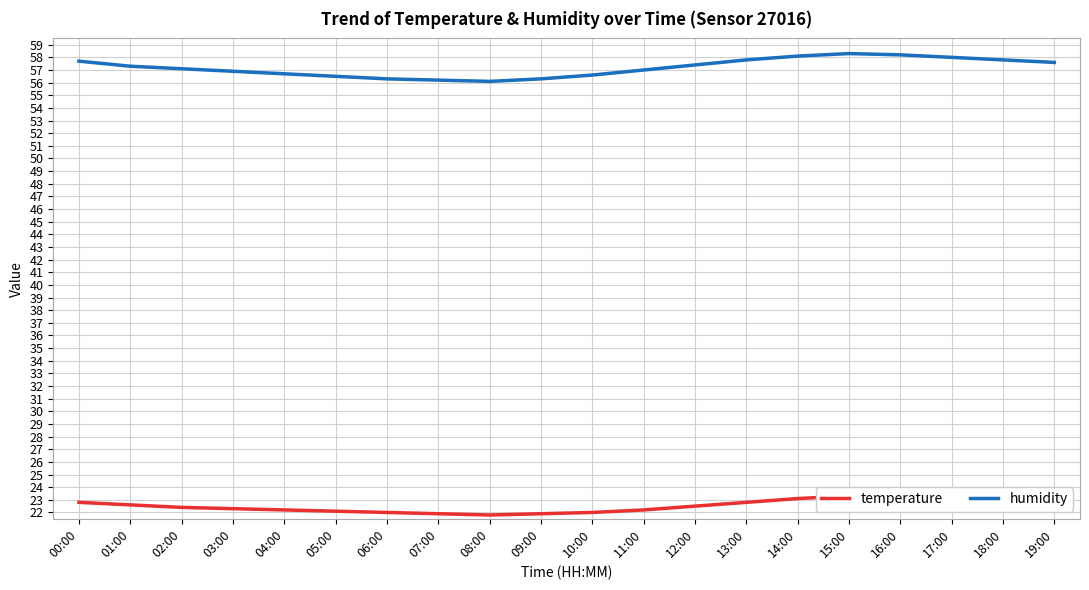

What is the value of the humidity point at the 2nd from the left?

57.3